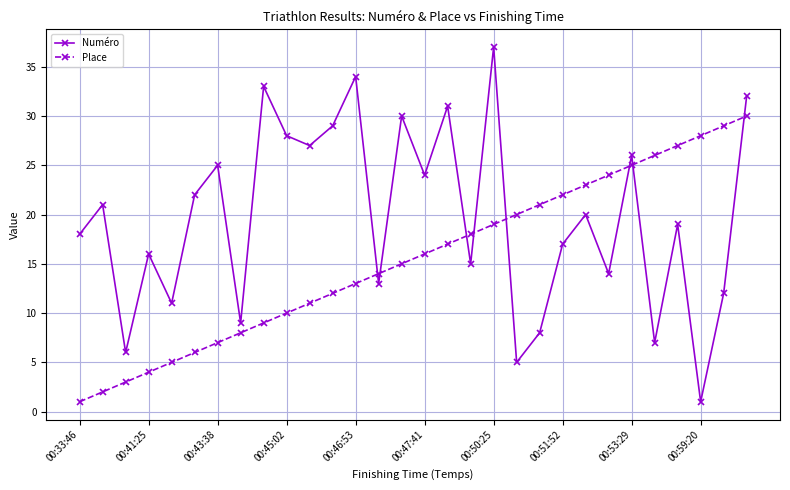

How many values in the Place series are below 16?

15